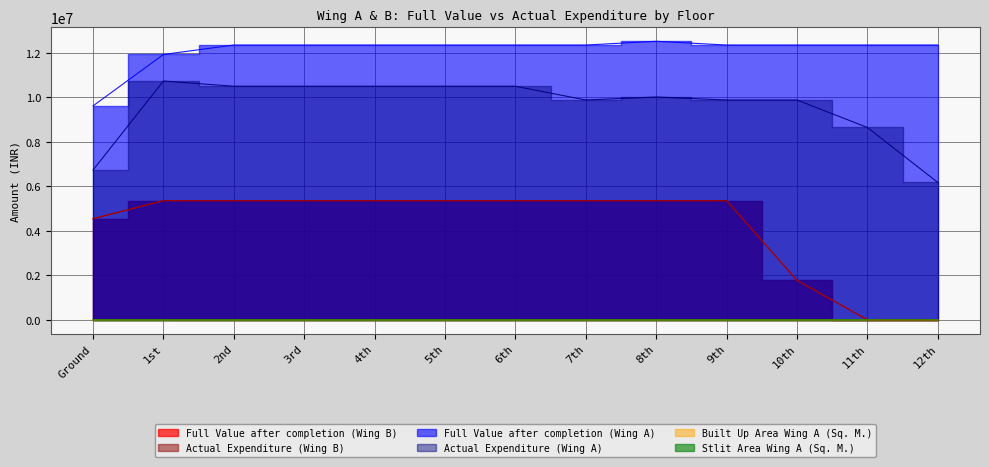

True or false: Stlit Area Wing A (Sq. M.) has more than 1 points higher than both neighbors.

False